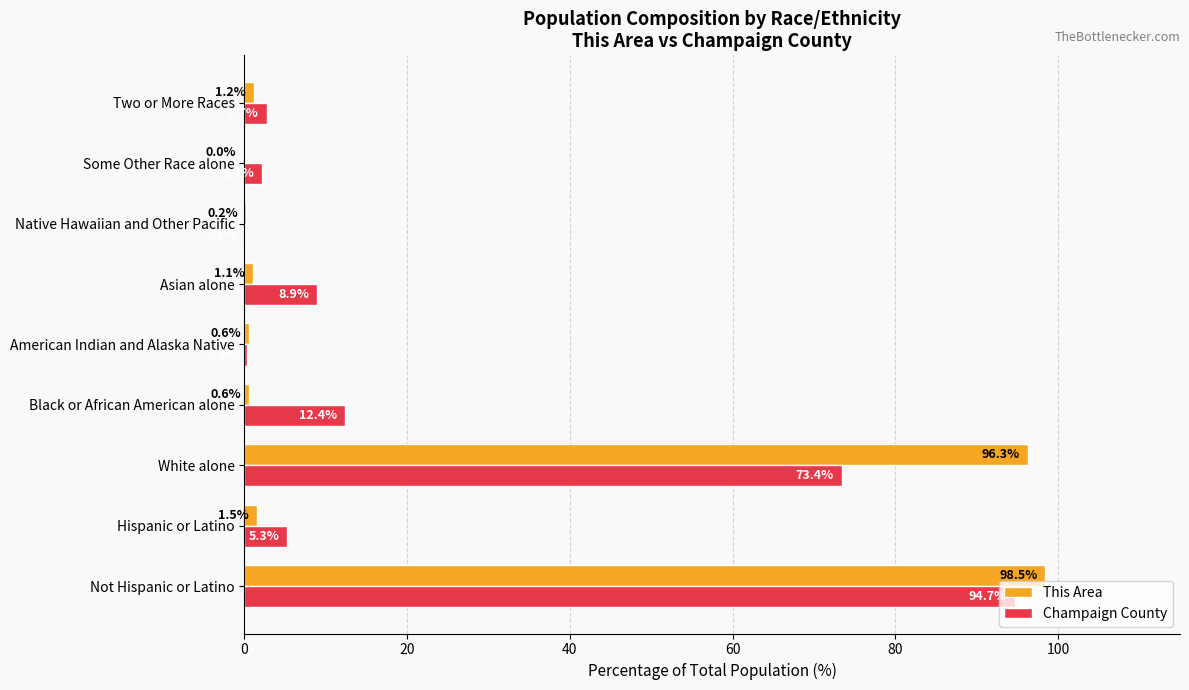

What is the sum of the Champaign County values at White alone and Some Other Race alone?

75.6